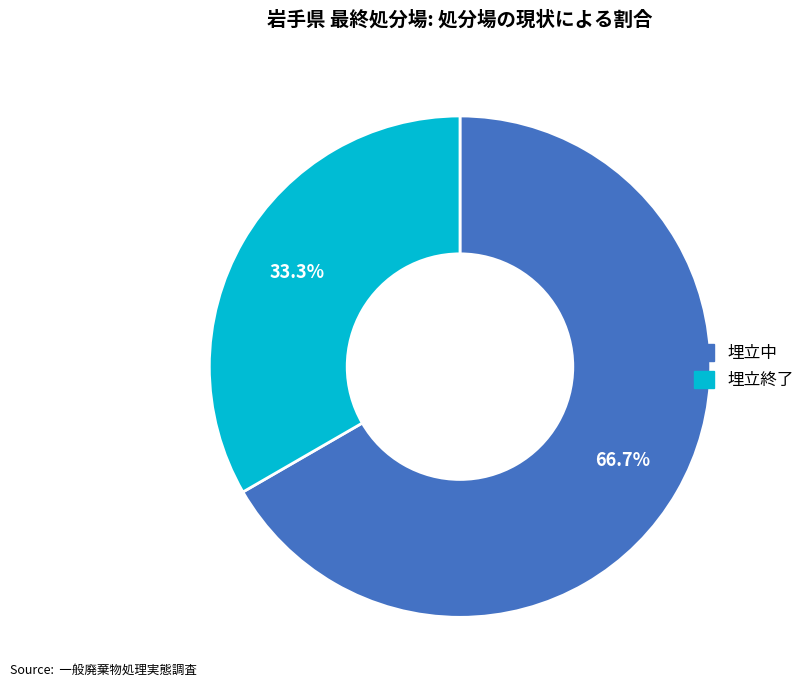

Does any single category account for the majority?

Yes